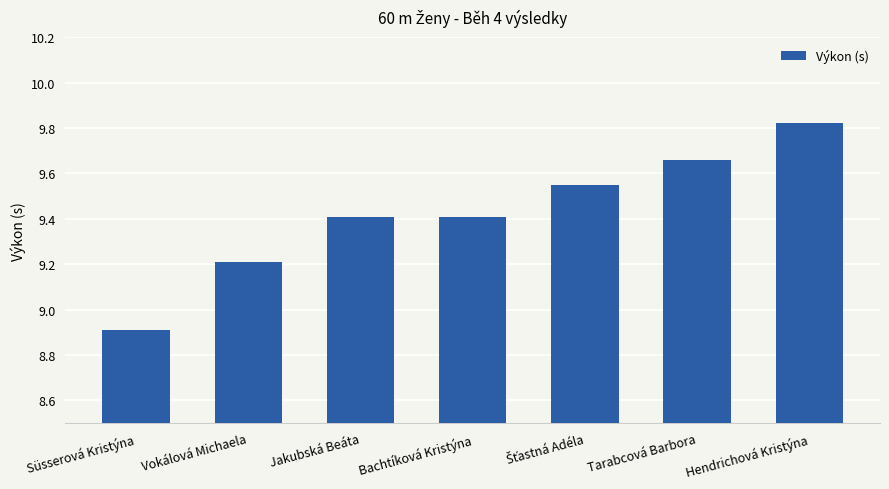

Where does the data first go above 9?

Vokálová Michaela